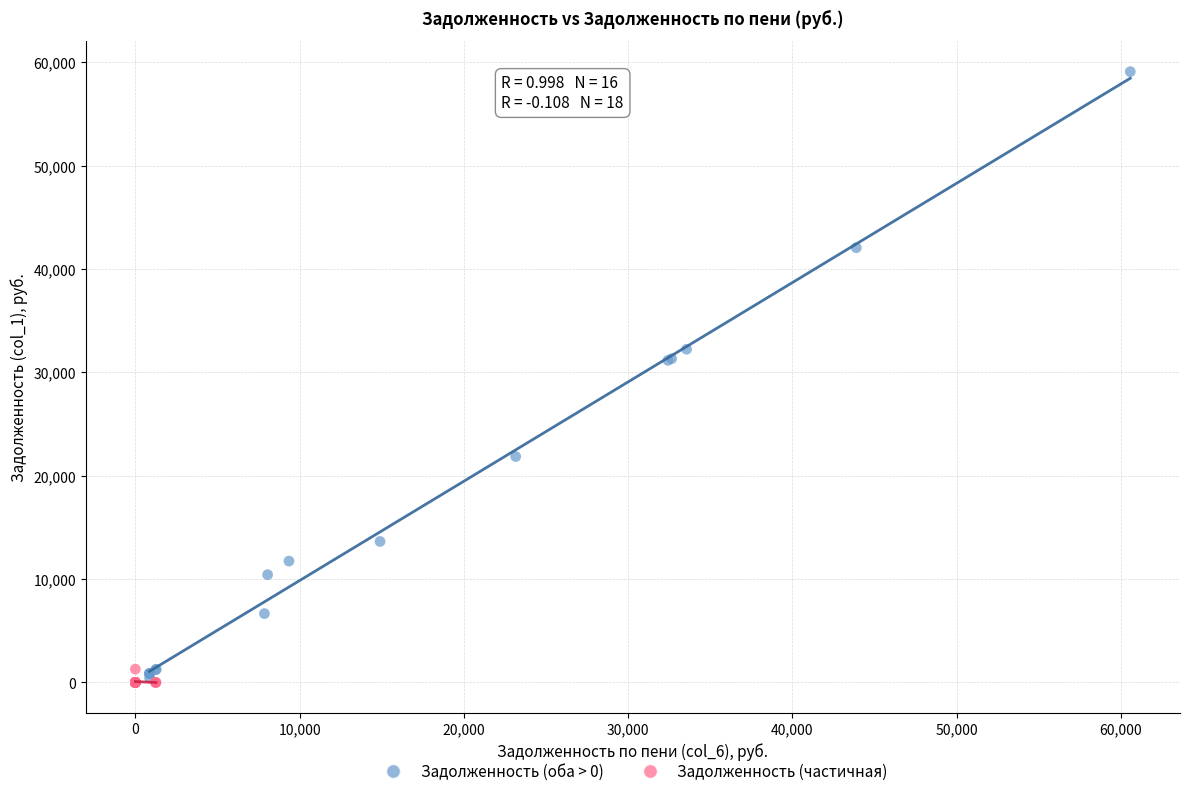

Which series reaches the maximum Y coordinate?

Задолженность (оба > 0)